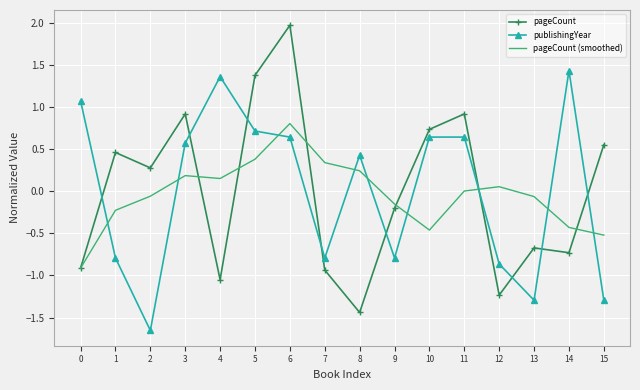

What is the difference between the highest and lowest values at 2?

1.9